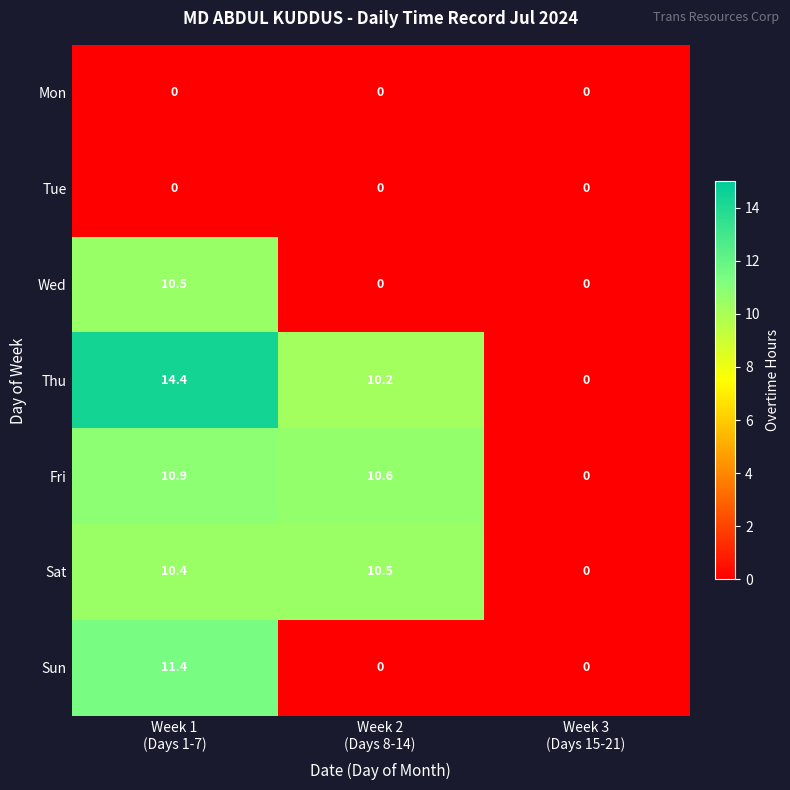

Which series has the largest total across all categories?

Thu